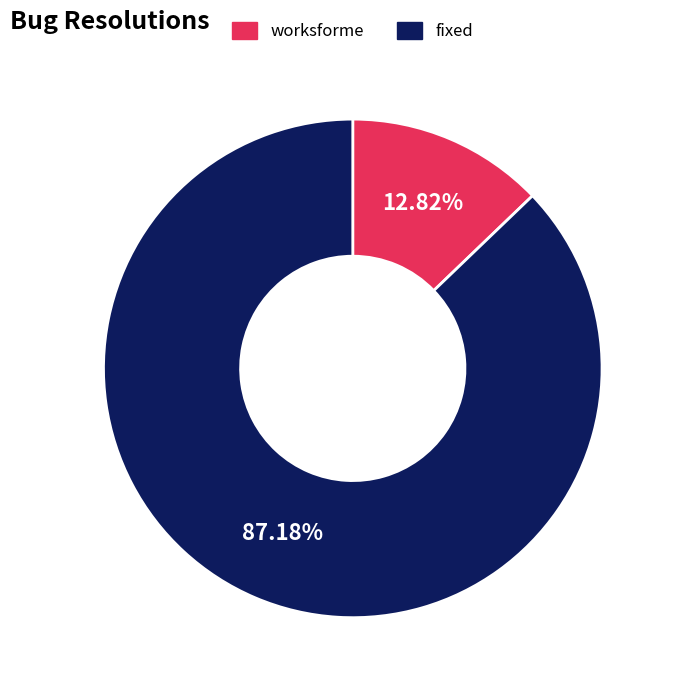

Which slice represents more than half of the pie?

fixed